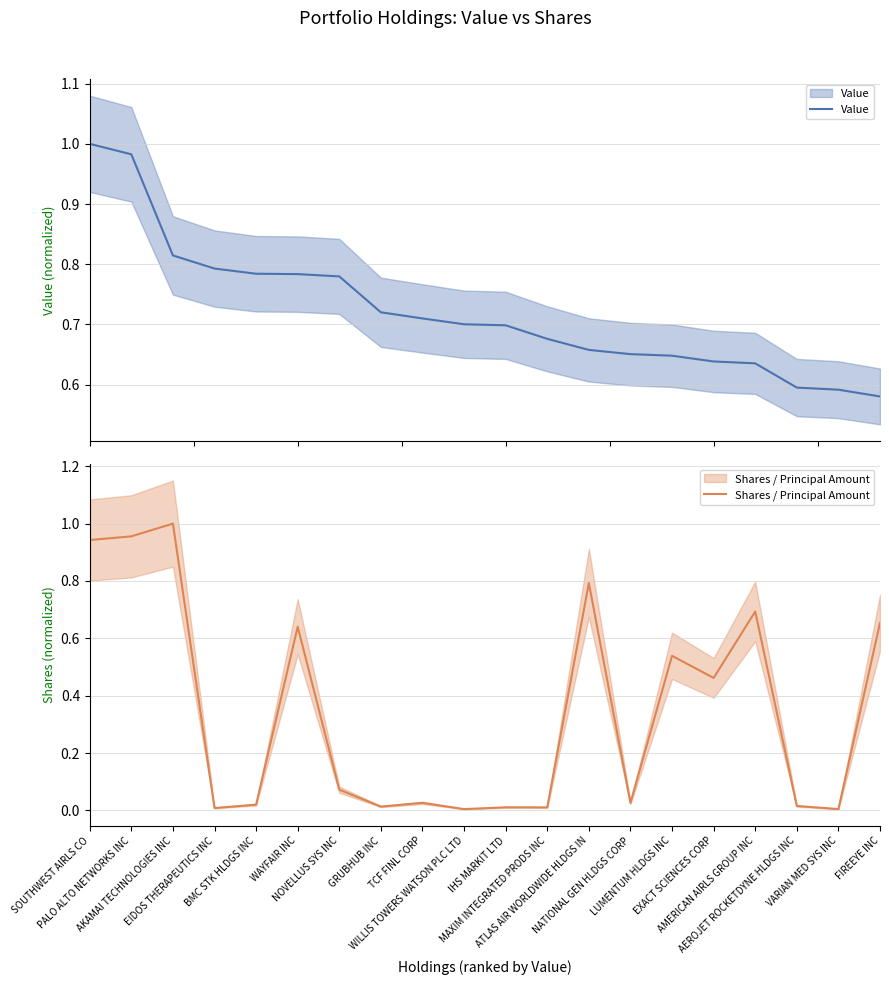

What is the total value across all series at AMERICAN AIRLS GROUP INC?

1.3